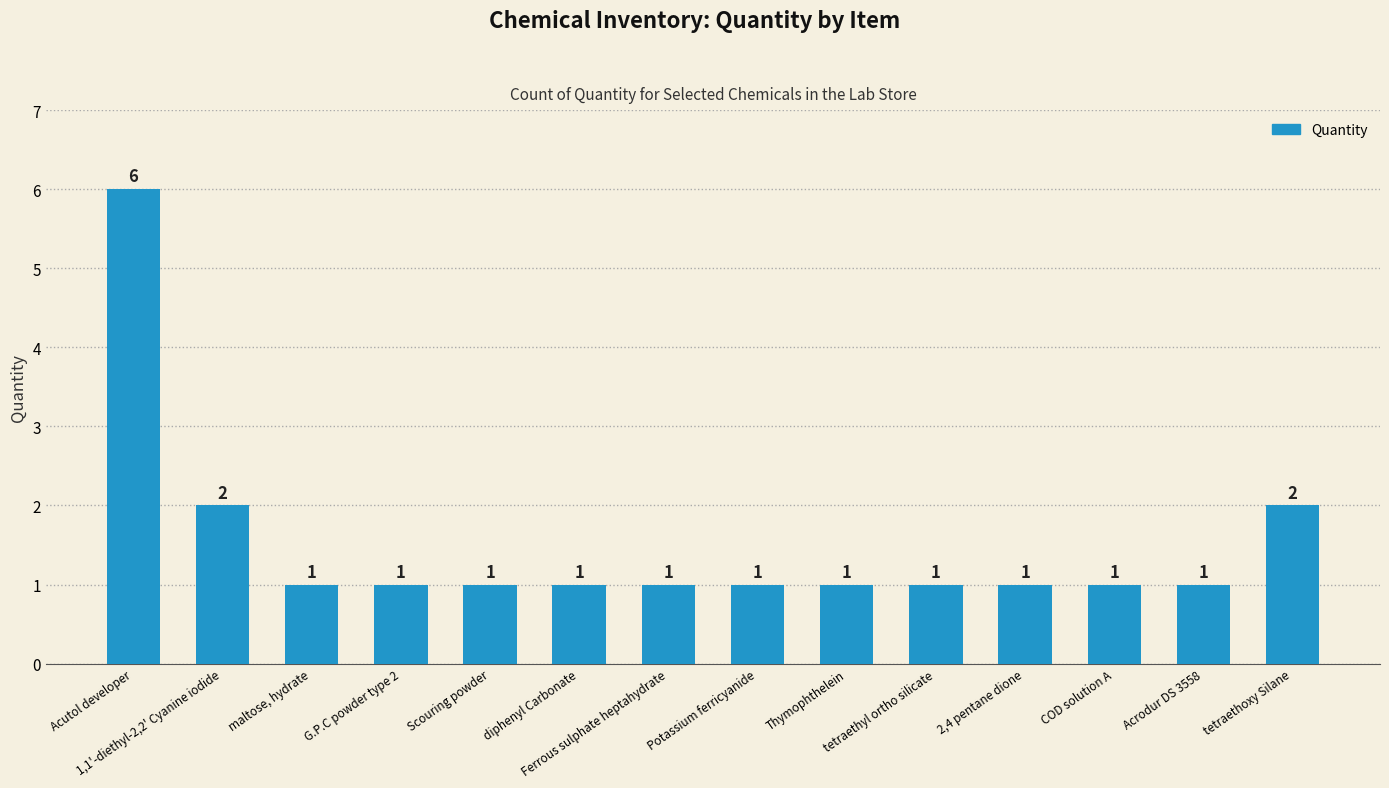

How many values are between 1 and 2?

13